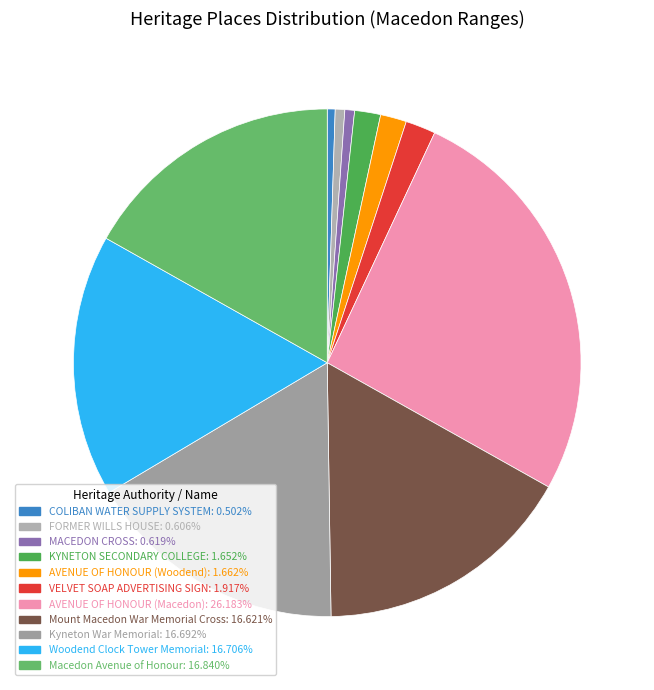

Rank the categories by value from lowest to highest.

COLIBAN WATER SUPPLY SYSTEM, FORMER WILLS HOUSE, MACEDON CROSS, KYNETON SECONDARY COLLEGE, AVENUE OF HONOUR (Woodend), VELVET SOAP ADVERTISING SIGN, Mount Macedon War Memorial Cross, Kyneton War Memorial, Woodend Clock Tower Memorial, Macedon Avenue of Honour, AVENUE OF HONOUR (Macedon)